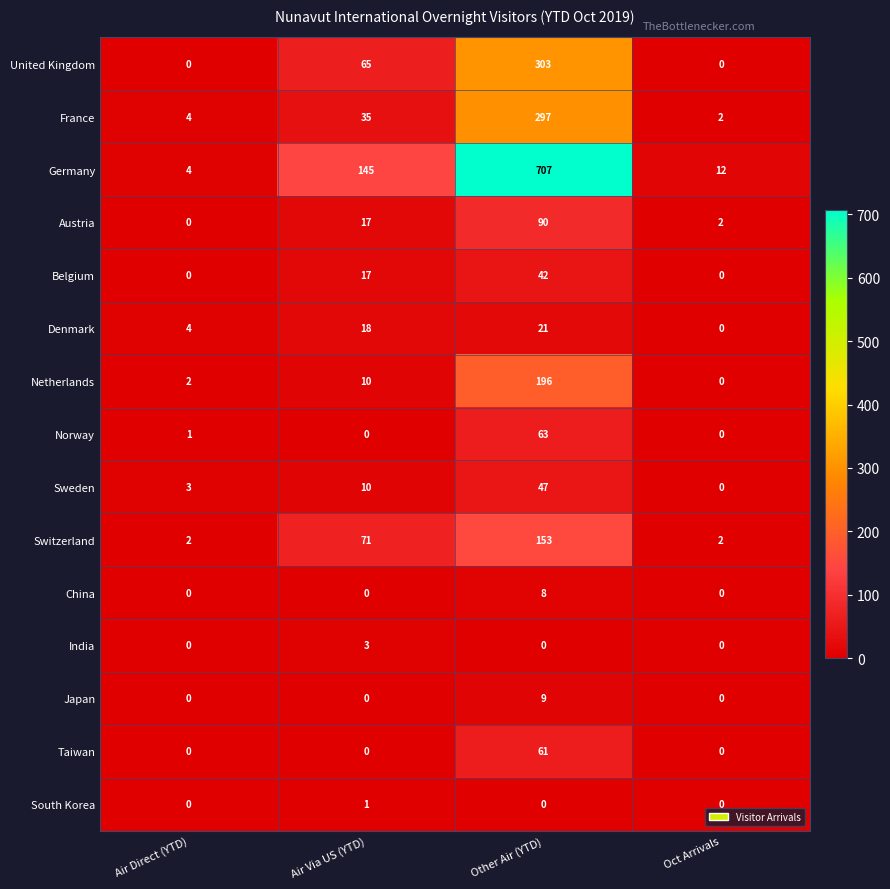

What is the difference between the maximum and minimum values in the France series?

295